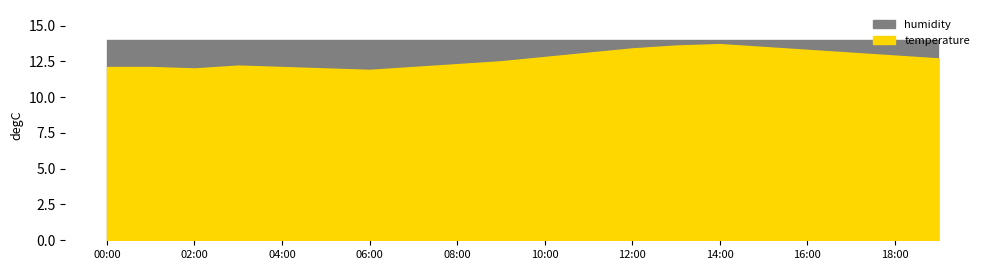

True or false: temperature and humidity intersect in this chart.

False